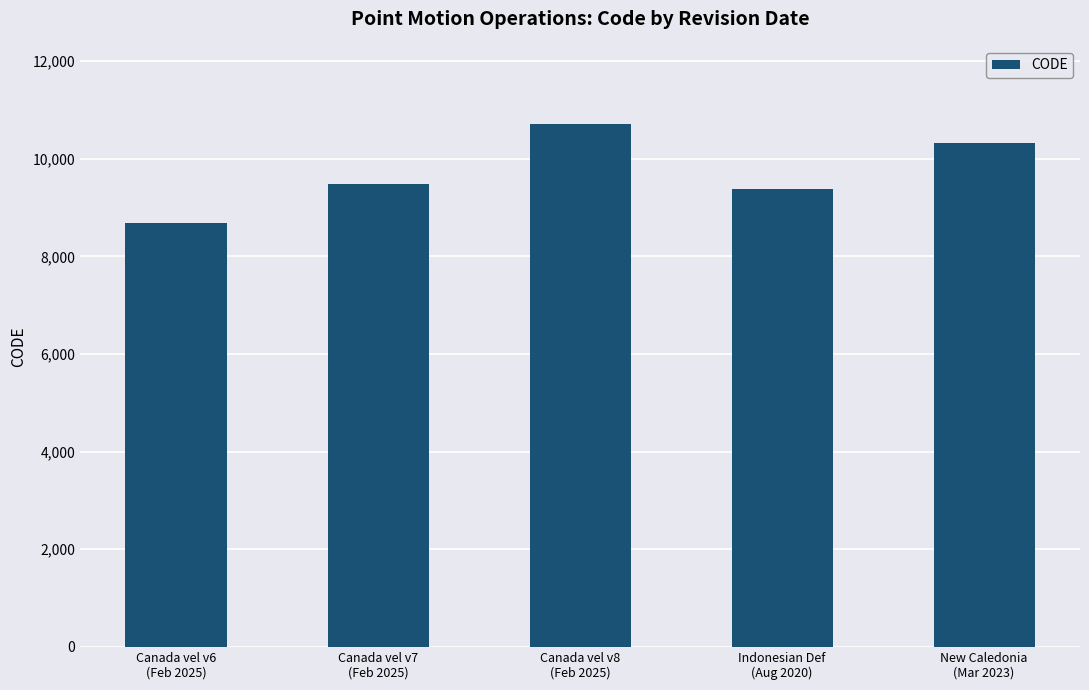

The value at Canada vel v7
(Feb 2025) is 4345. True or false?

False